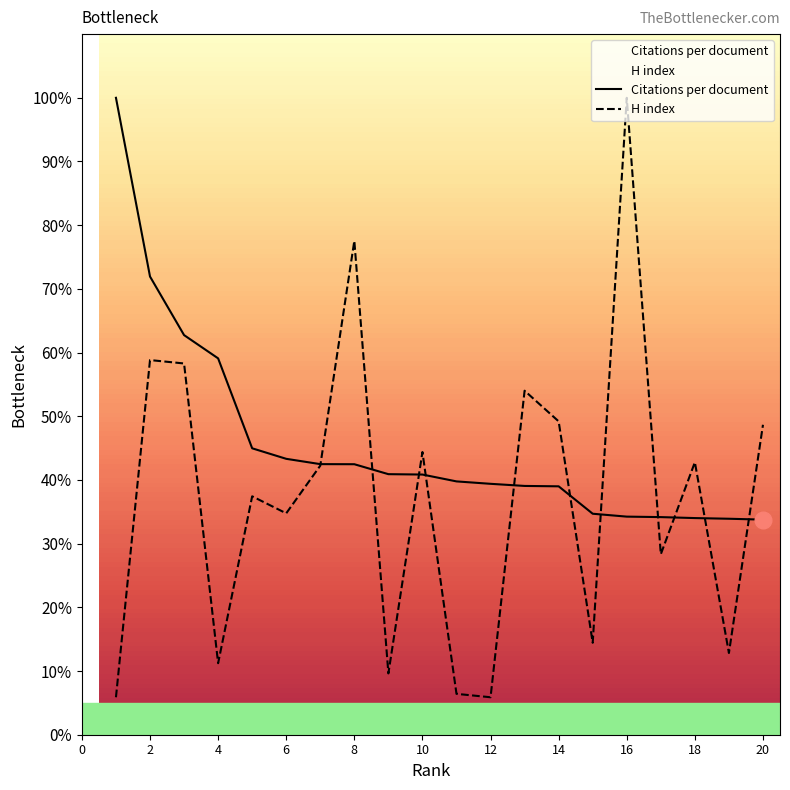

How many values in the Citations per document series exceed 40?

10